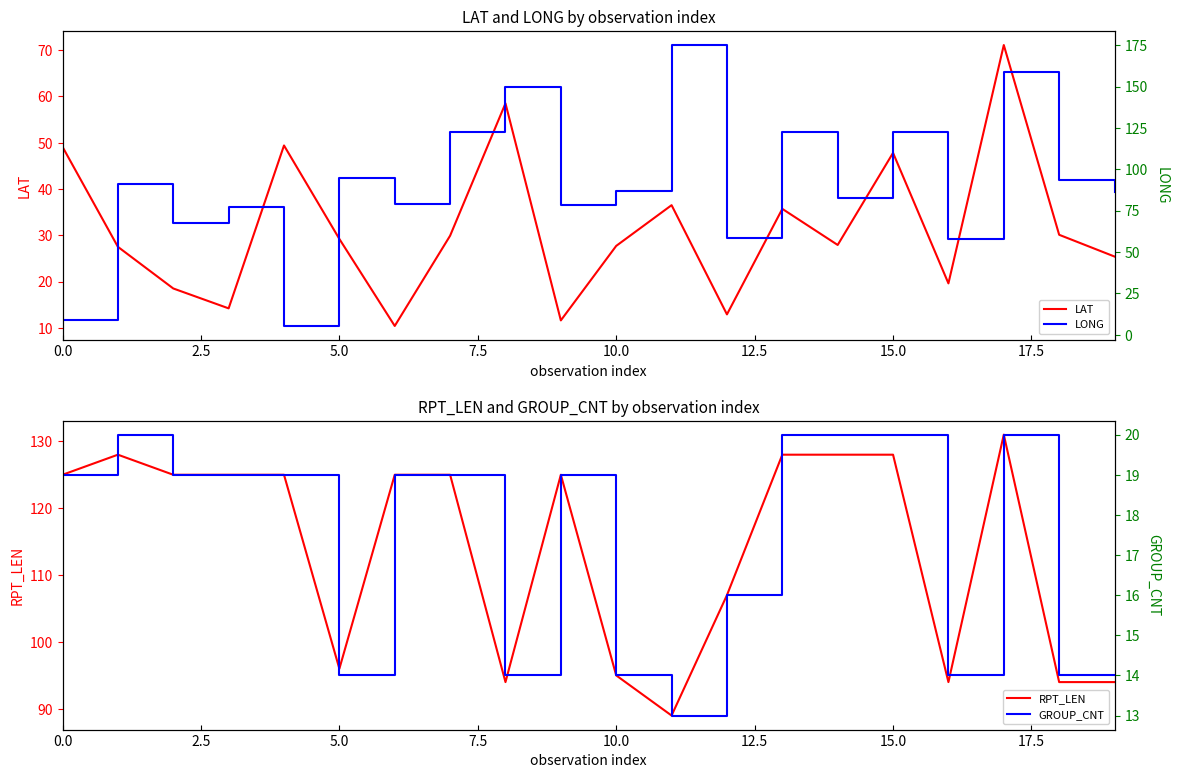

True or false: GROUP_CNT and LAT intersect in this chart.

True